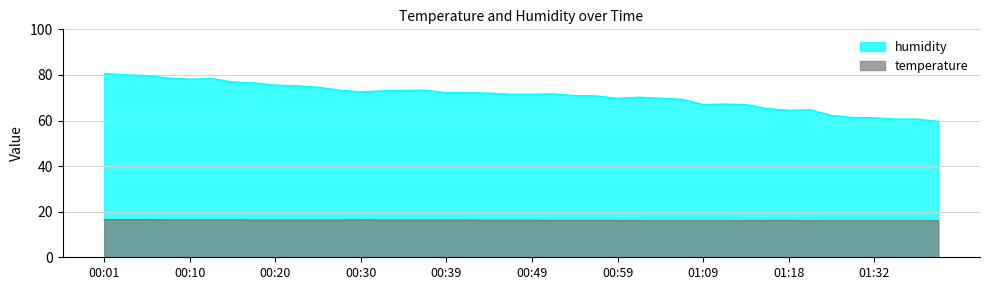

What is the sum of the humidity values at 00:13 and 00:27?

151.7